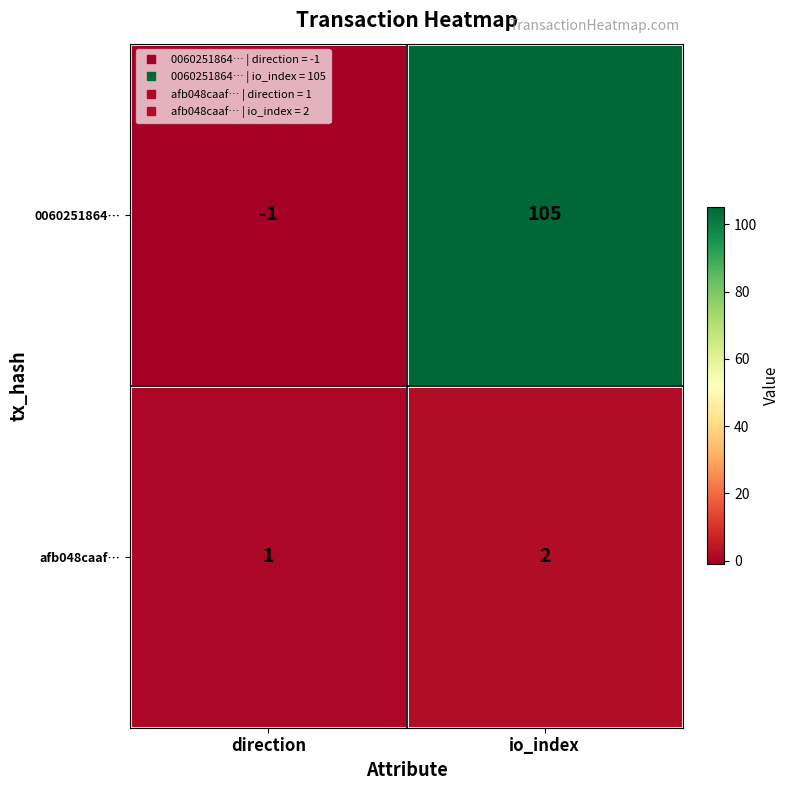

True or false: afb048caaf… has a value of 0 at io_index.

False